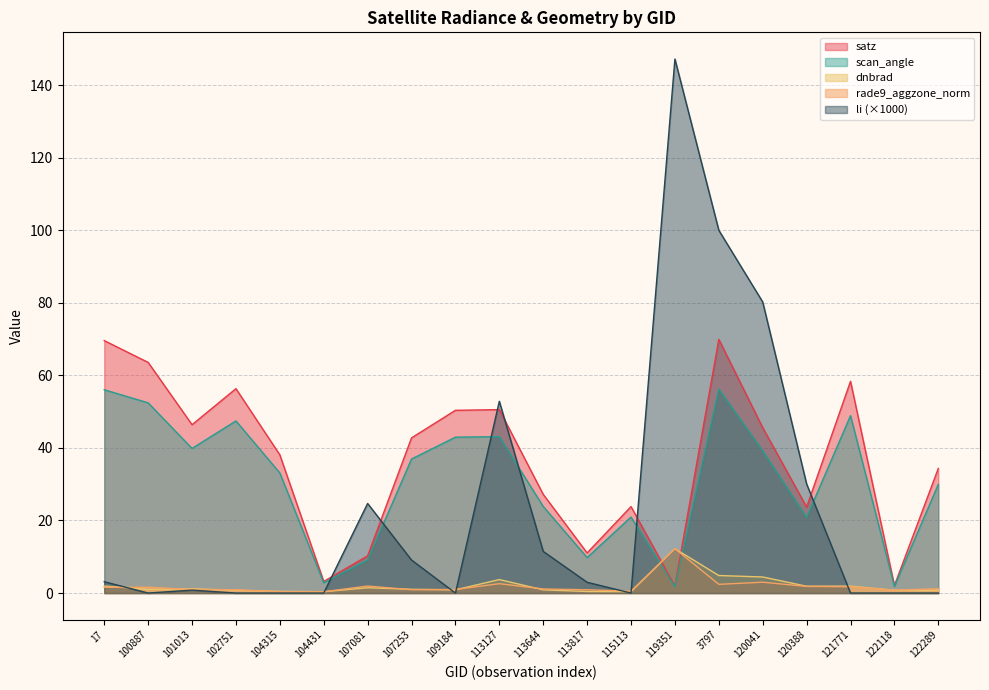

At which label does scan_angle first exceed 36?

17